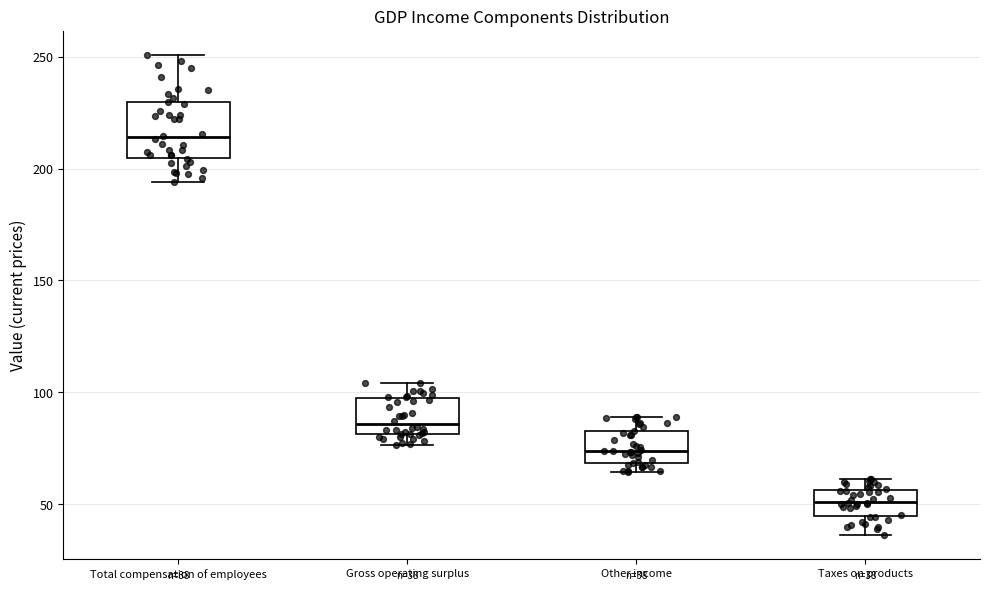

Which box's median line is the lowest?

Taxes on products